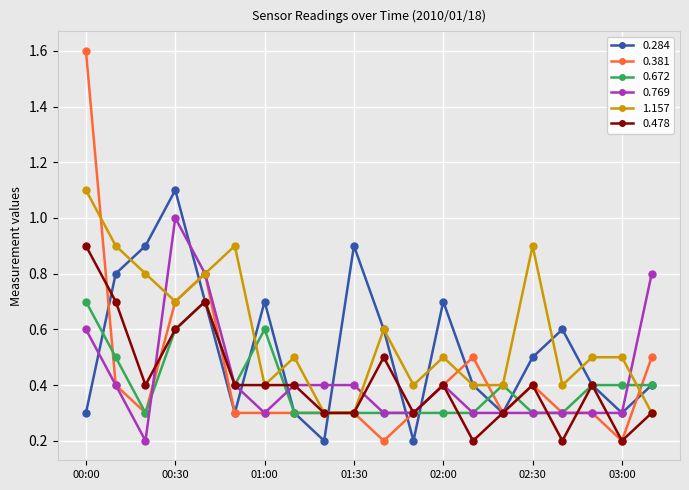

True or false: 0.478 has more than 2 interior local peaks.

True